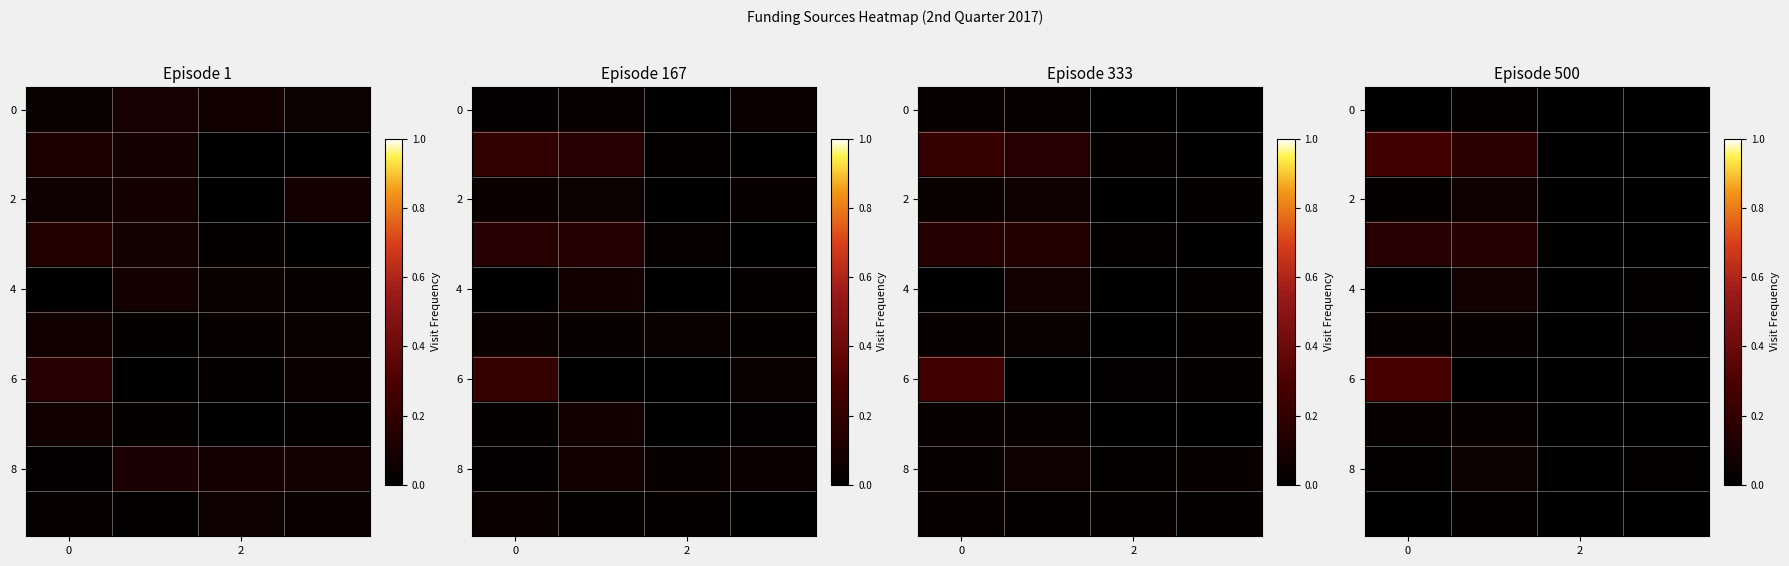

Count the number of data series in this chart.

10